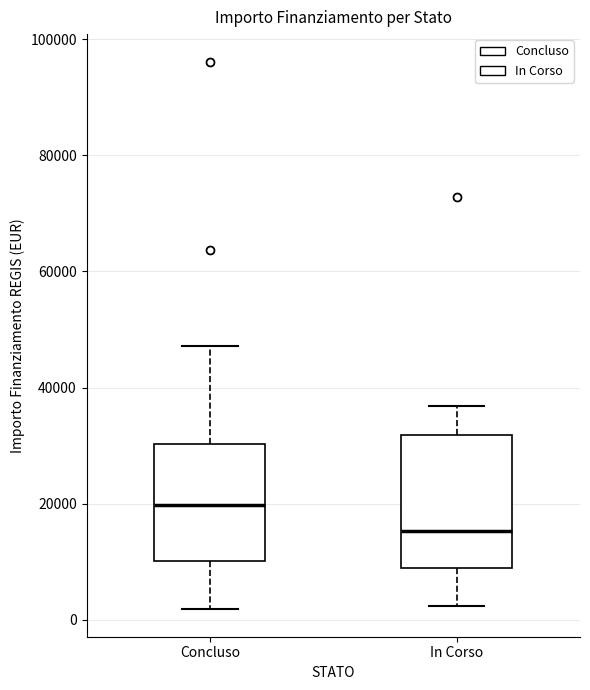

Where is the upper edge of the box for Concluso on the y-axis? The values are not printed on the chart, so give them approximately, as read against the axis.

30000